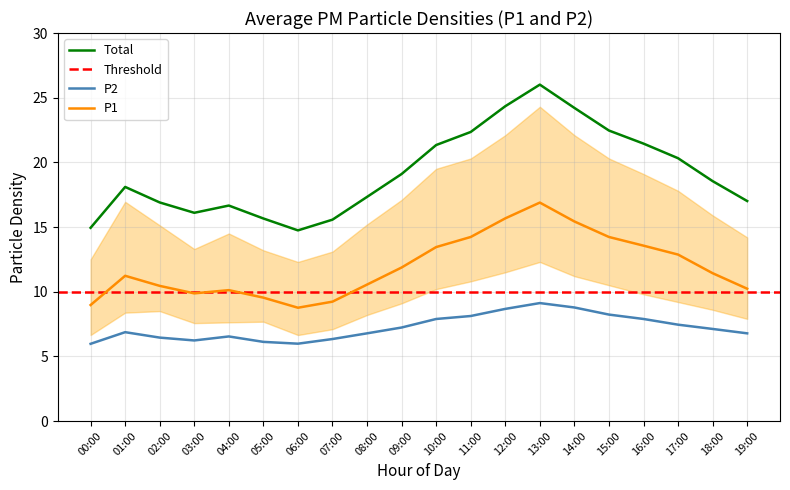

What is the sum of all P1_upper values?

383.1